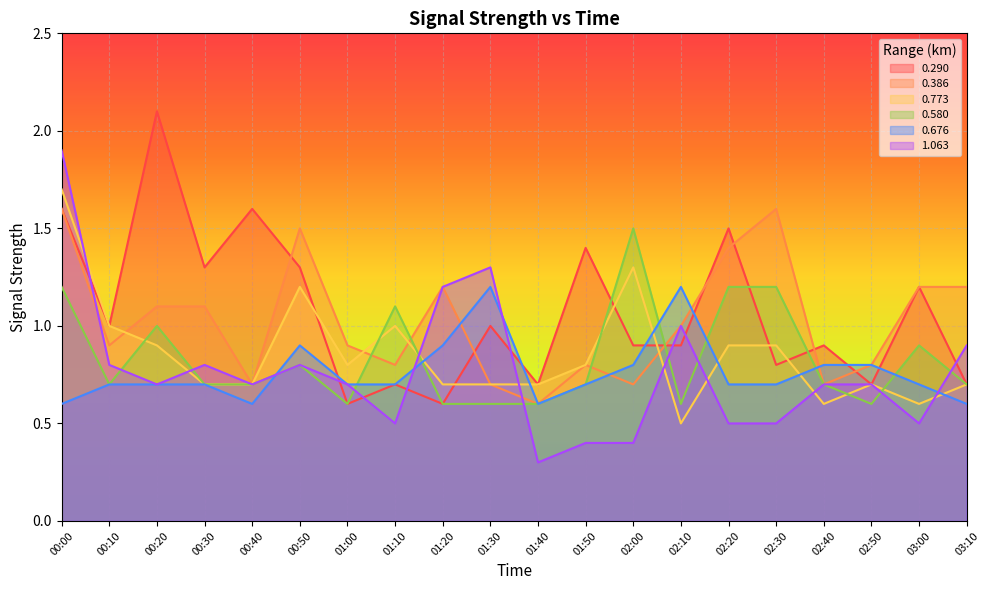

How many lines are shown in the chart?

6